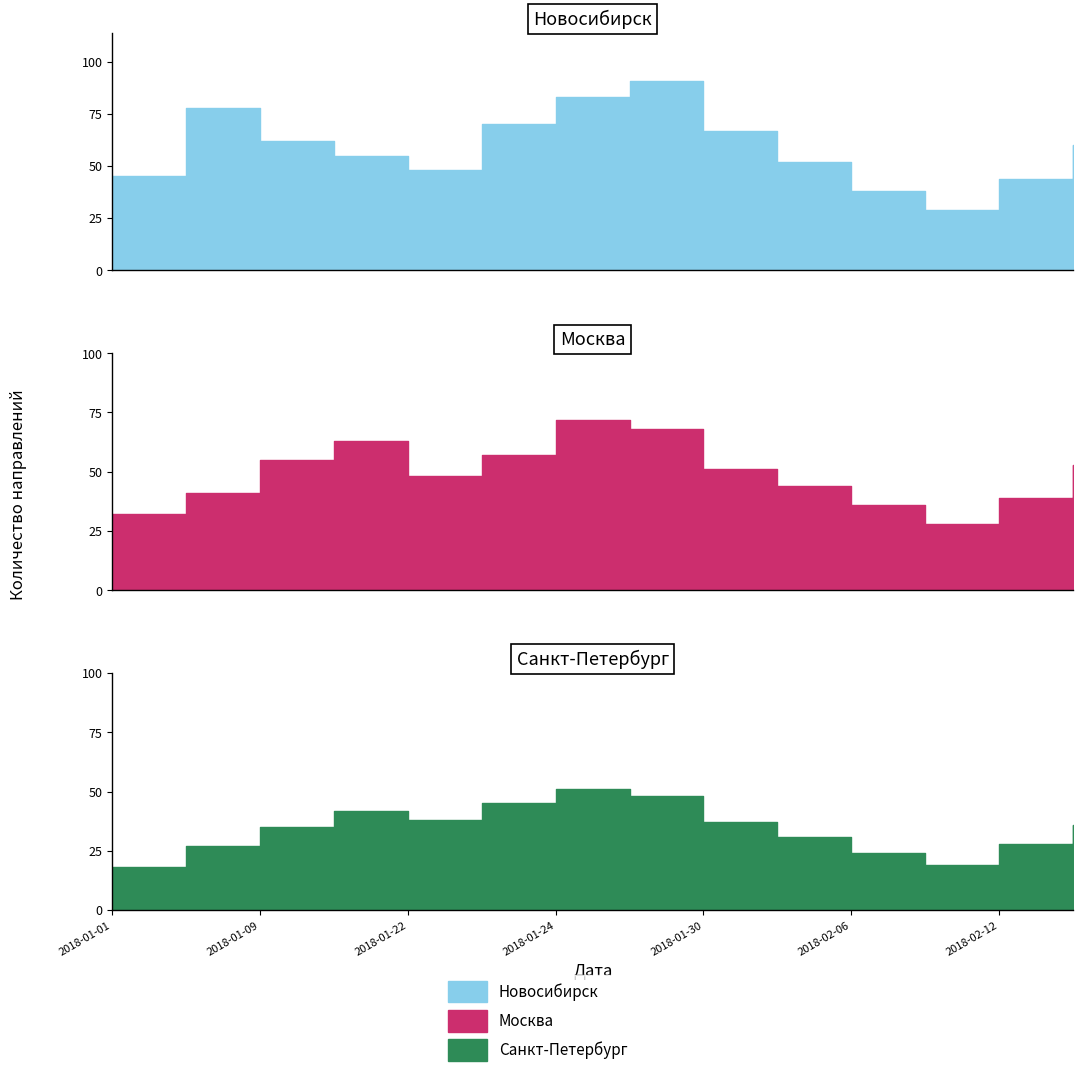

Does the chart have visible grid lines?

No